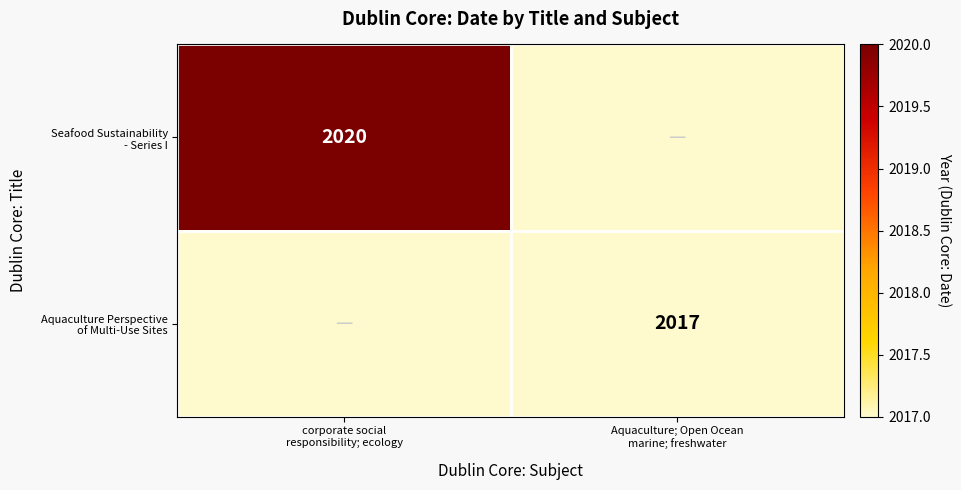

True or false: Seafood Sustainability - Series I has a value of 2020 at corporate social responsibility; ecology.

True